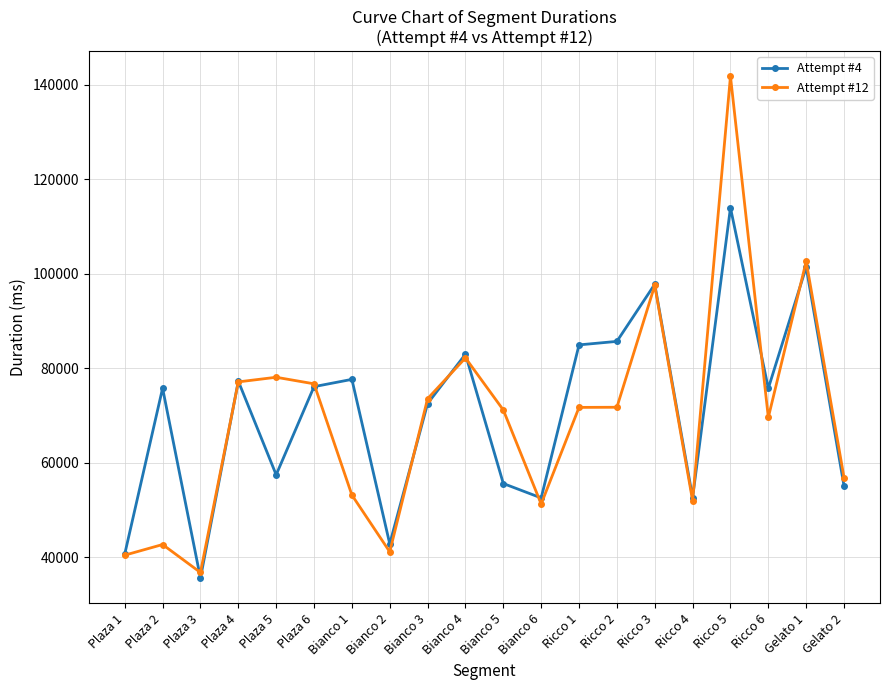

What is the spread (max minus min) of values at Ricco 6?

6162